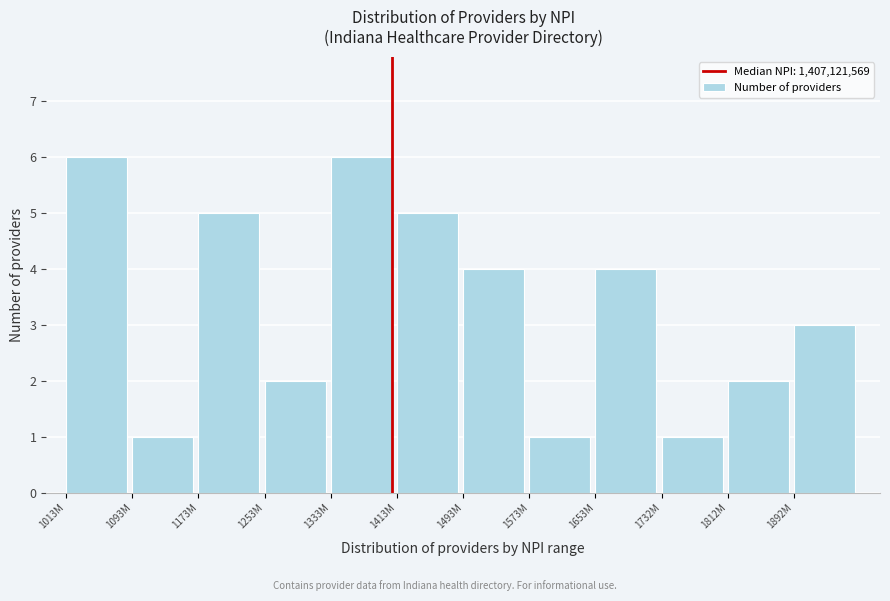

Reading left to right, transcribe all the data shown in this chart.

1013M=6	1093M=1	1173M=5	1253M=2	1333M=6	1413M=5	1493M=4	1573M=1	1653M=4	1732M=1	1812M=2	1892M=3